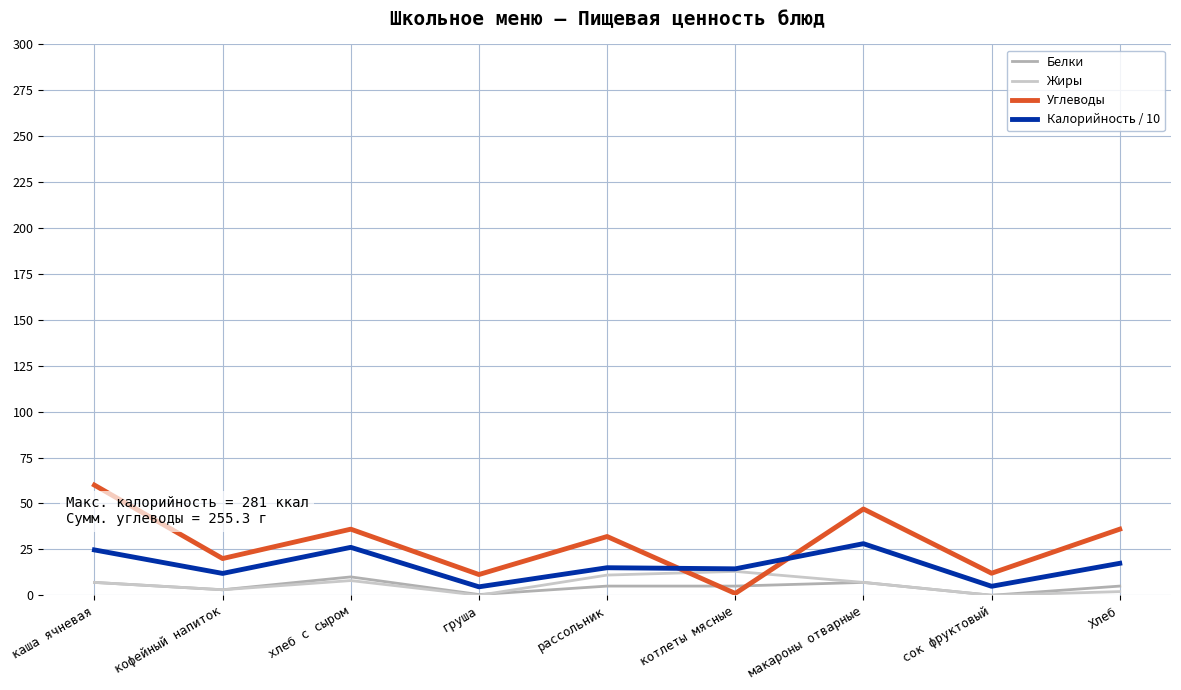

How many lines are shown in the chart?

4